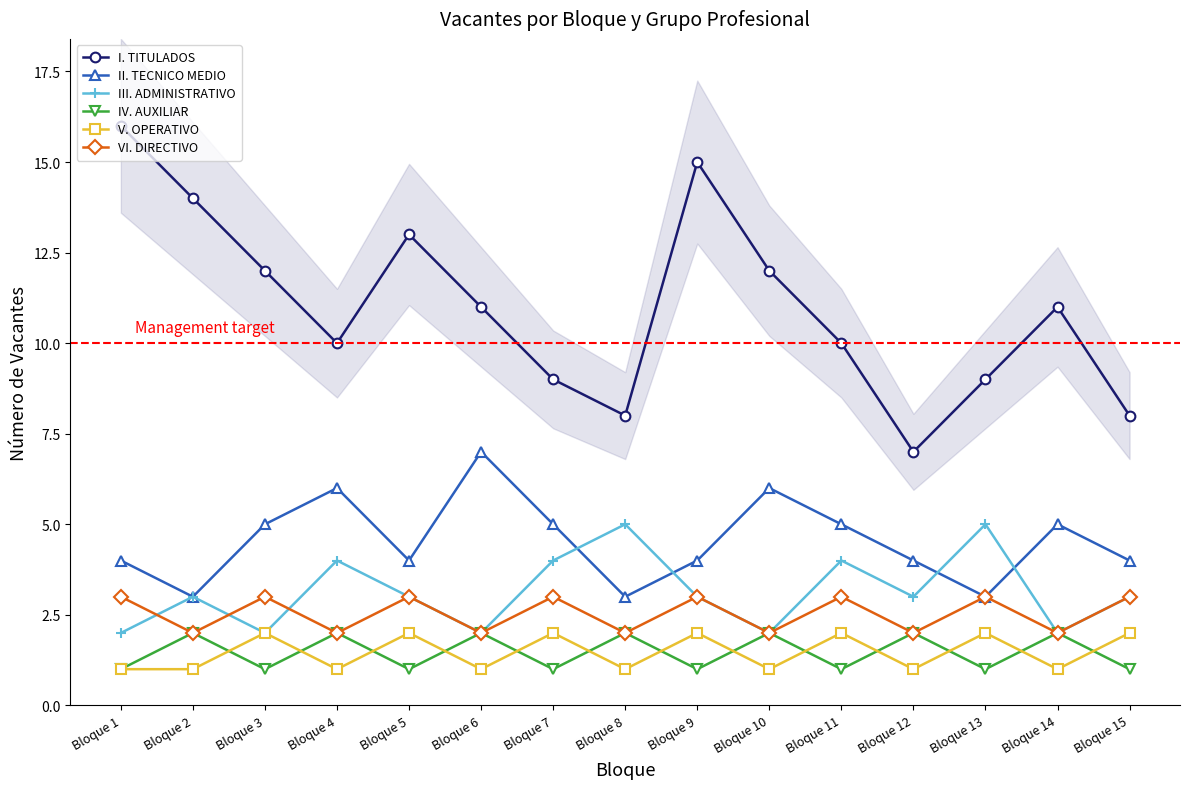

How many interior local peaks does the VI. DIRECTIVO series have?

6